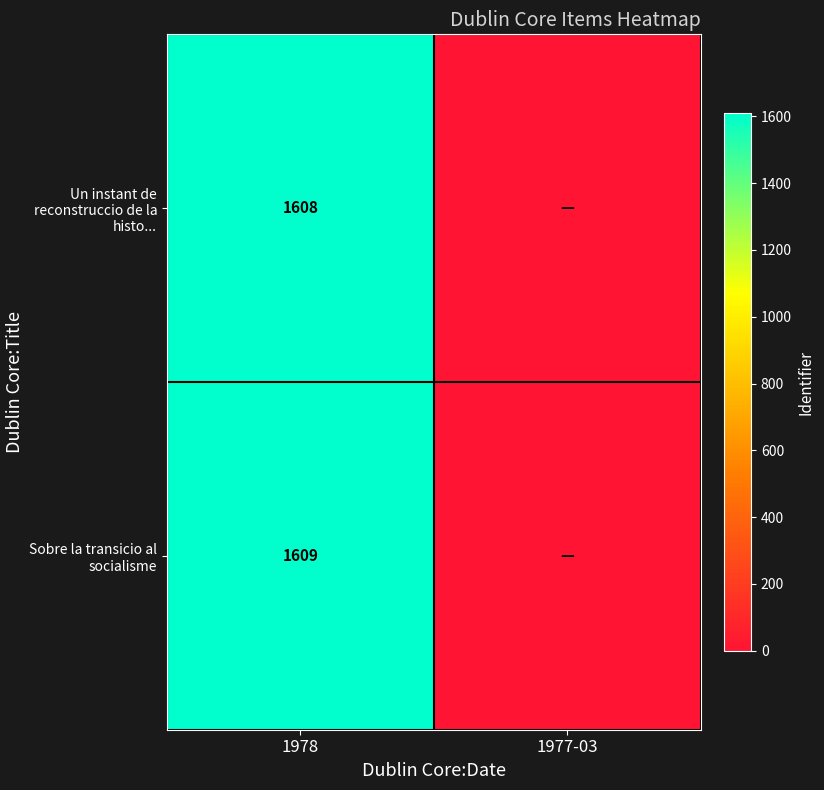

True or false: Sobre la transicio al socialisme has a value of 743 at 1978.

False